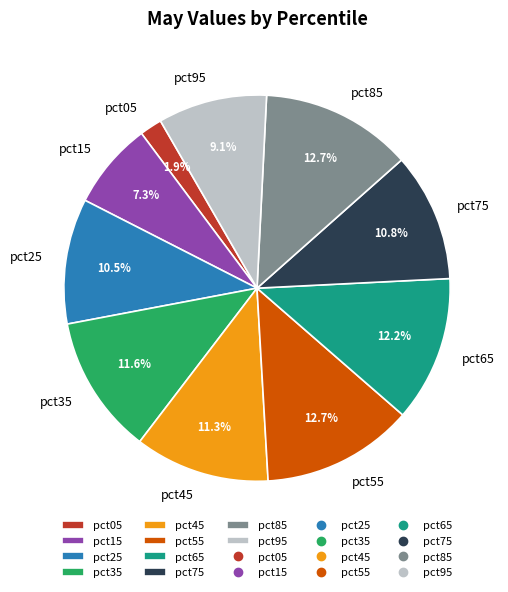

To the nearest percent, what is the difference between the pct85 and pct05 slice percentages?

11%